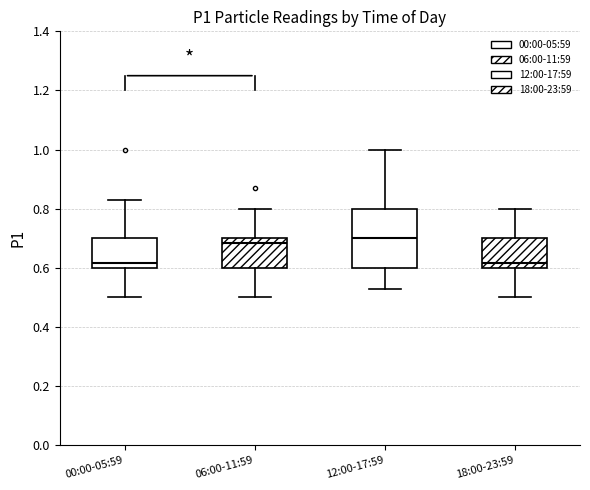

Reading left to right, transcribe this box plot: for each box, give where its median line is, the range the box spans, and where its two whiskers end, as read against the y-axis. The values are not printed on the chart, so give them approximately, as read against the axis.

00:00-05:59: median 0.62, box 0.60 to 0.70, whiskers 0.50 to 0.84
06:00-11:59: median 0.68, box 0.60 to 0.70, whiskers 0.50 to 0.80
12:00-17:59: median 0.70, box 0.60 to 0.80, whiskers 0.54 to 1.00
18:00-23:59: median 0.62, box 0.60 to 0.70, whiskers 0.50 to 0.80